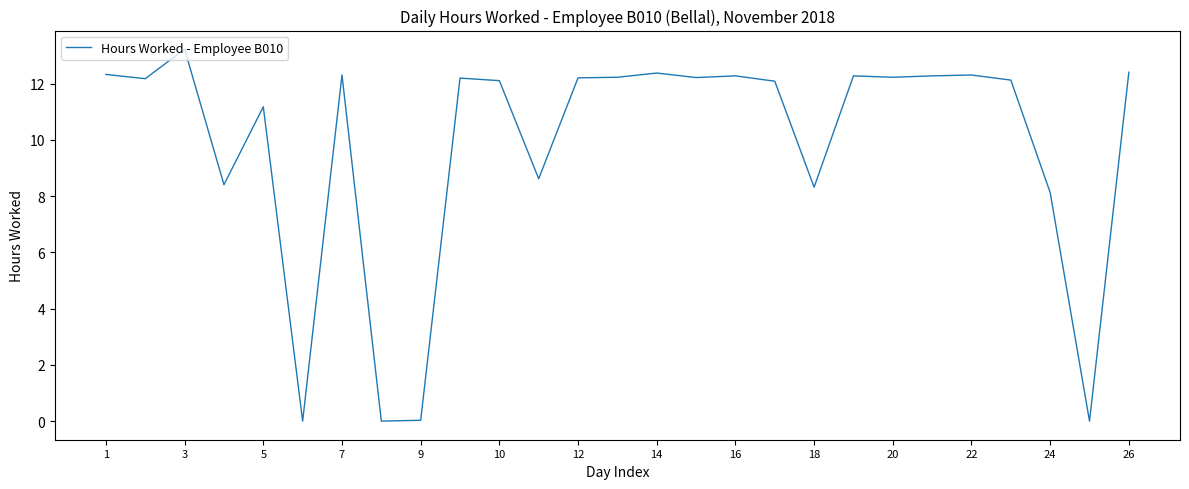

What is the difference between the maximum and minimum values?

13.2